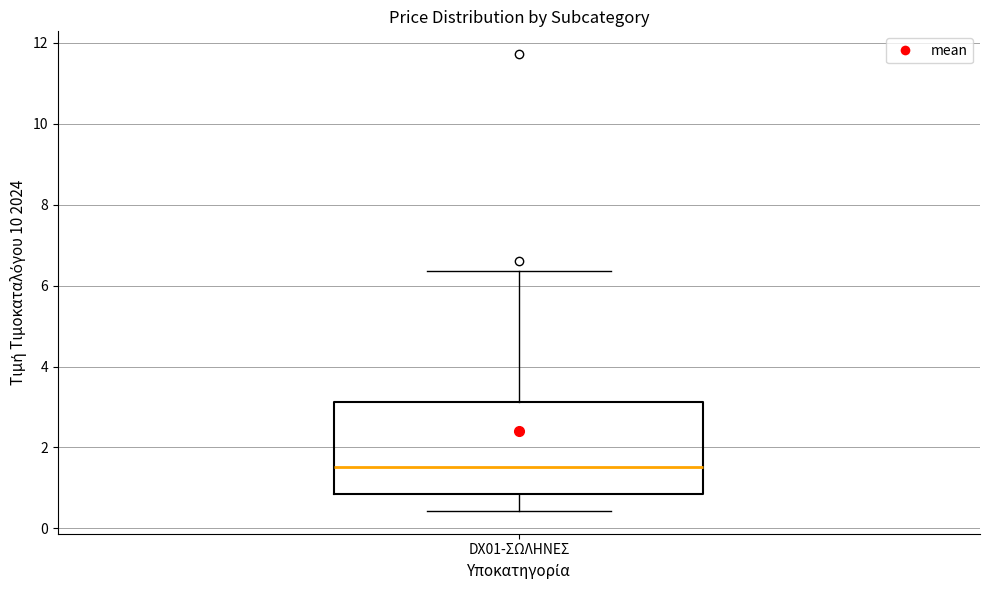

Transcribe this box plot: give where the median line is, the range the box spans, and where the two whiskers end, as read against the y-axis. The values are not printed on the chart, so give them approximately, as read against the axis.

median 1.6, box 0.8 to 3.2, whiskers 0.4 to 6.4